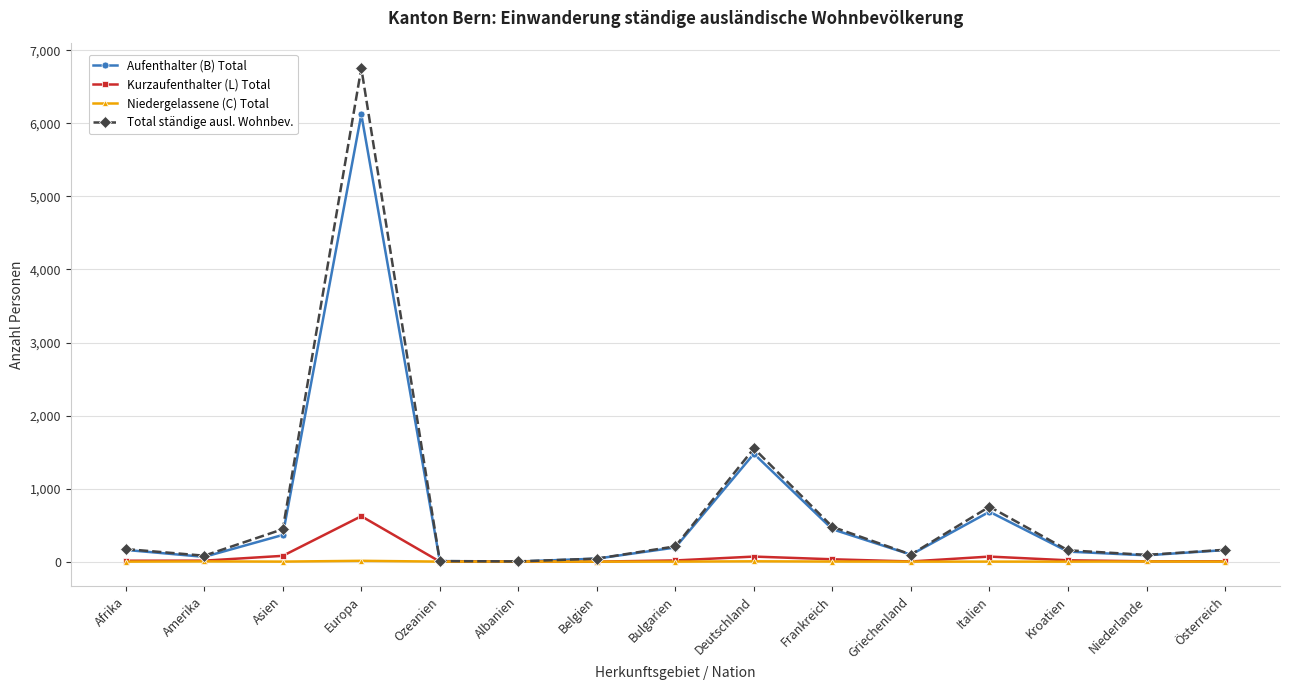

List the series in order of their peak value, highest first.

Total ständige ausl. Wohnbev., Aufenthalter (B) Total, Kurzaufenthalter (L) Total, Niedergelassene (C) Total